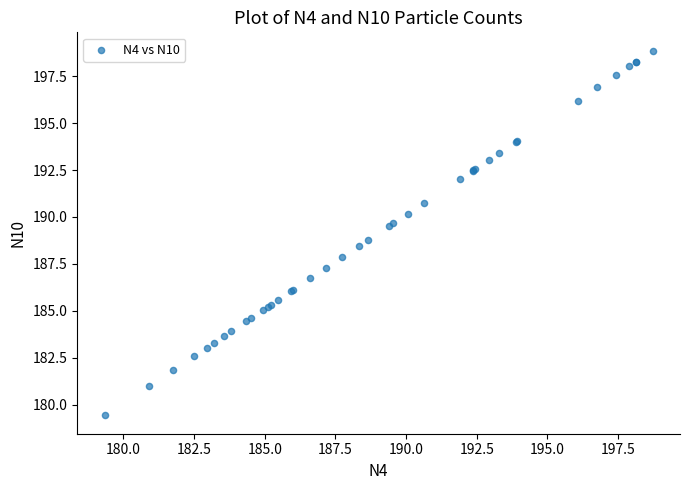

What Y value in the scatter plot is closest to 189?

188.8